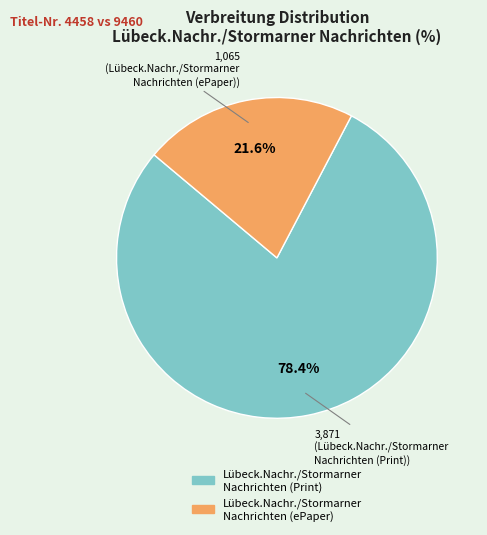

Which category has the smallest portion of the pie?

Lübeck.Nachr./Stormarner Nachrichten (ePaper)